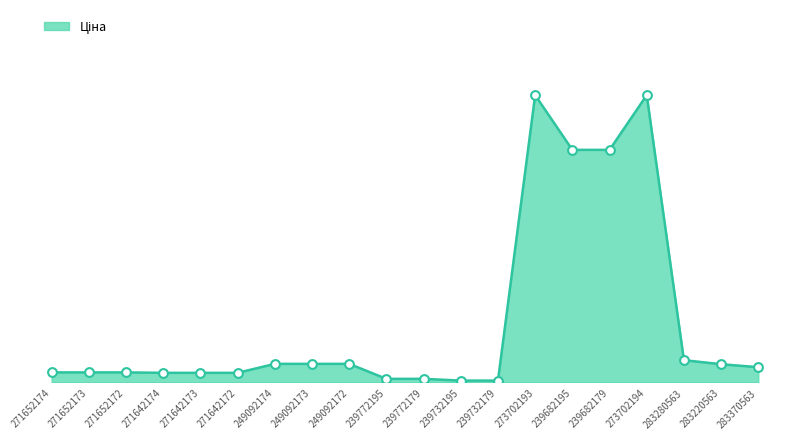

Is this an area chart (filled region under the line)?

Yes